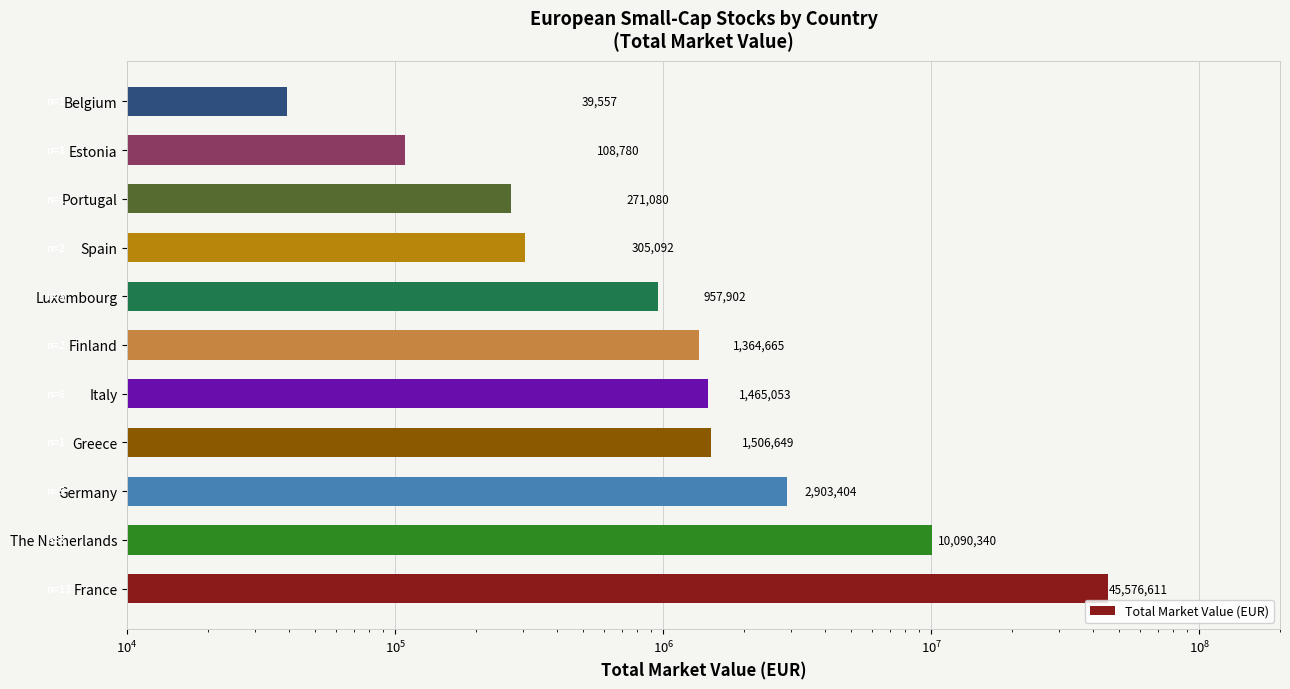

Count the number of data series in this chart.

1